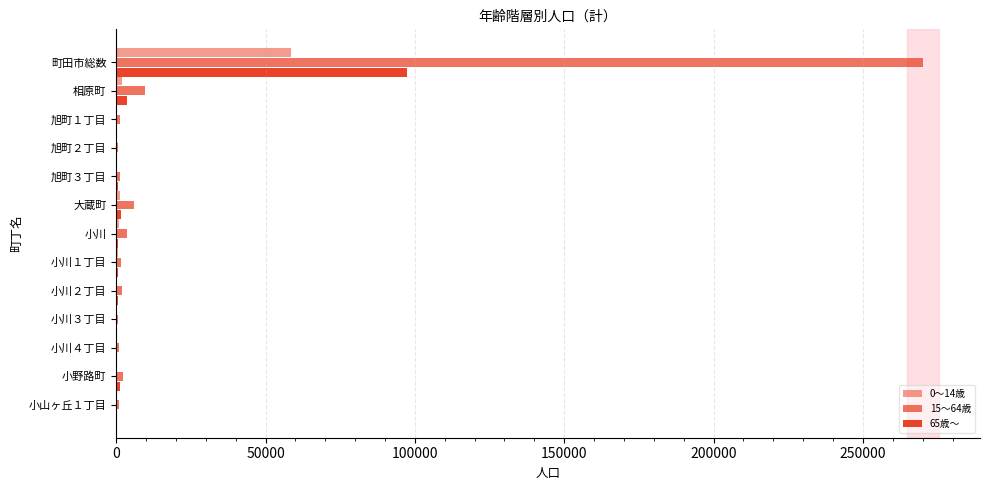

What is the lowest value of the 15～64歳 series?

653